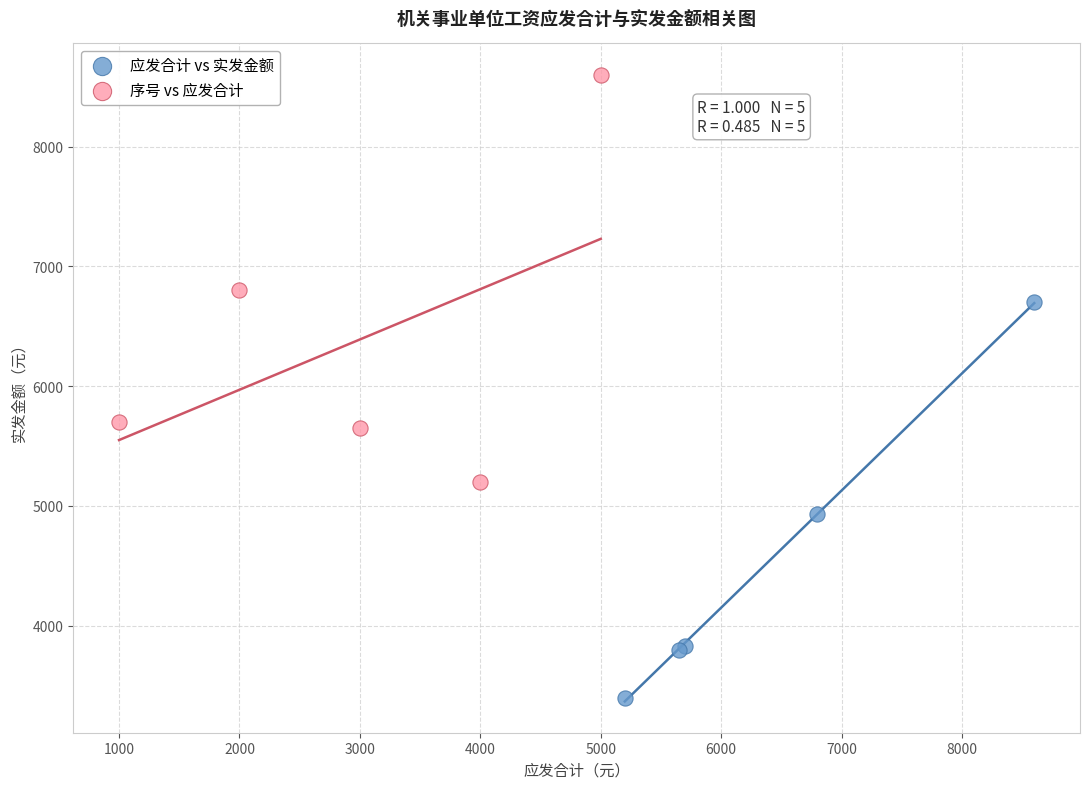

Which series has the largest Y range (max minus min)?

序号 vs 应发合计